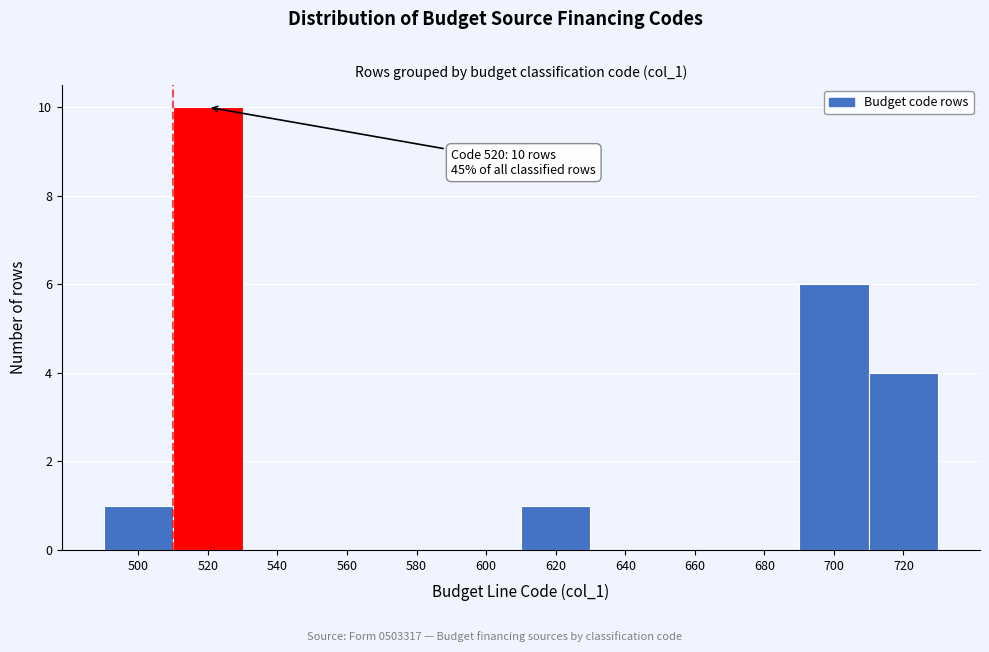

Reading right to left, what are all the values shown in this chart?

720=4	700=6	680=0	660=0	640=0	620=1	600=0	580=0	560=0	540=0	520=10	500=1